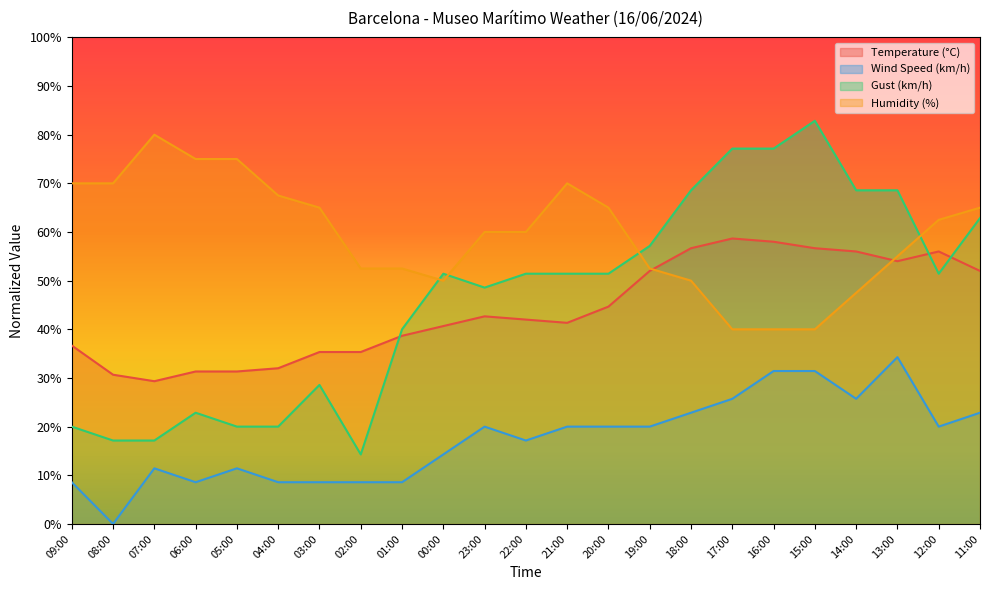

At which label is Wind Speed (km/h) closest to 17?

22:00